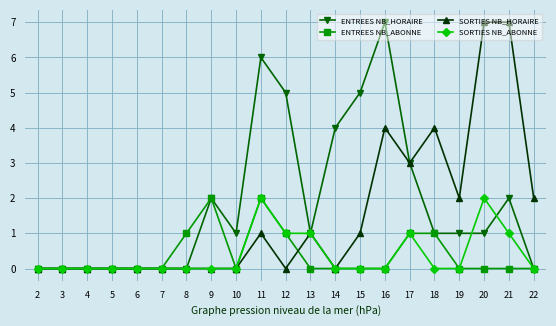

Which series changed the most between 9 and 17?

SORTIES NB_HORAIRE